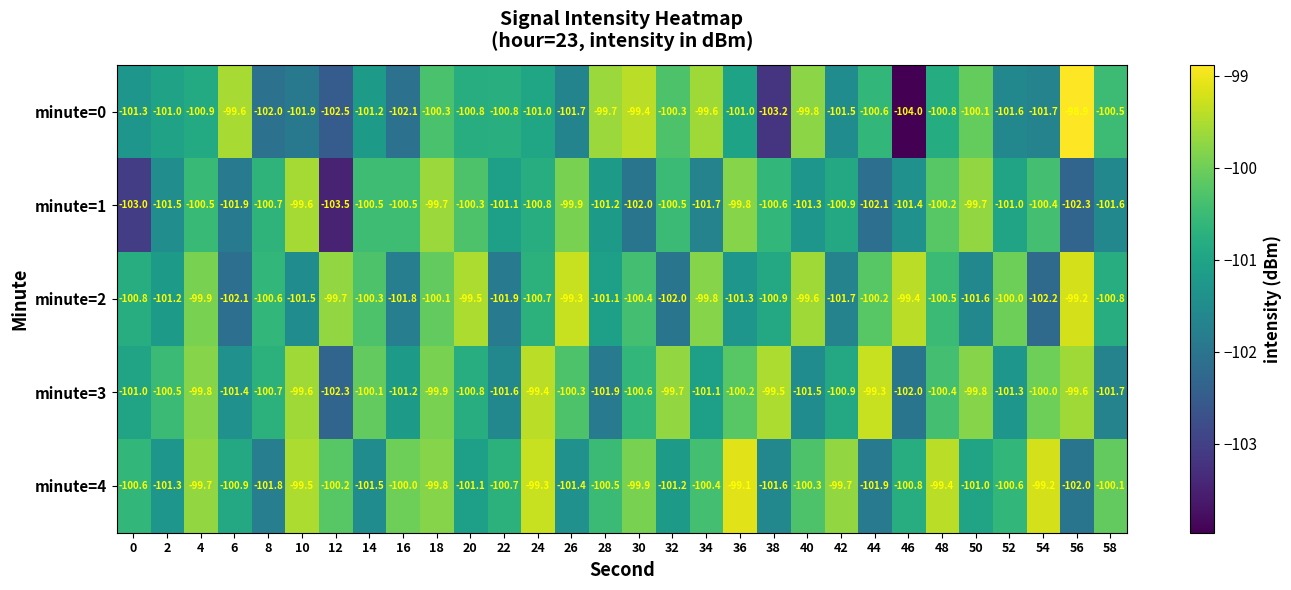

List the series in order of their peak value, highest first.

minute=0, minute=4, minute=2, minute=3, minute=1